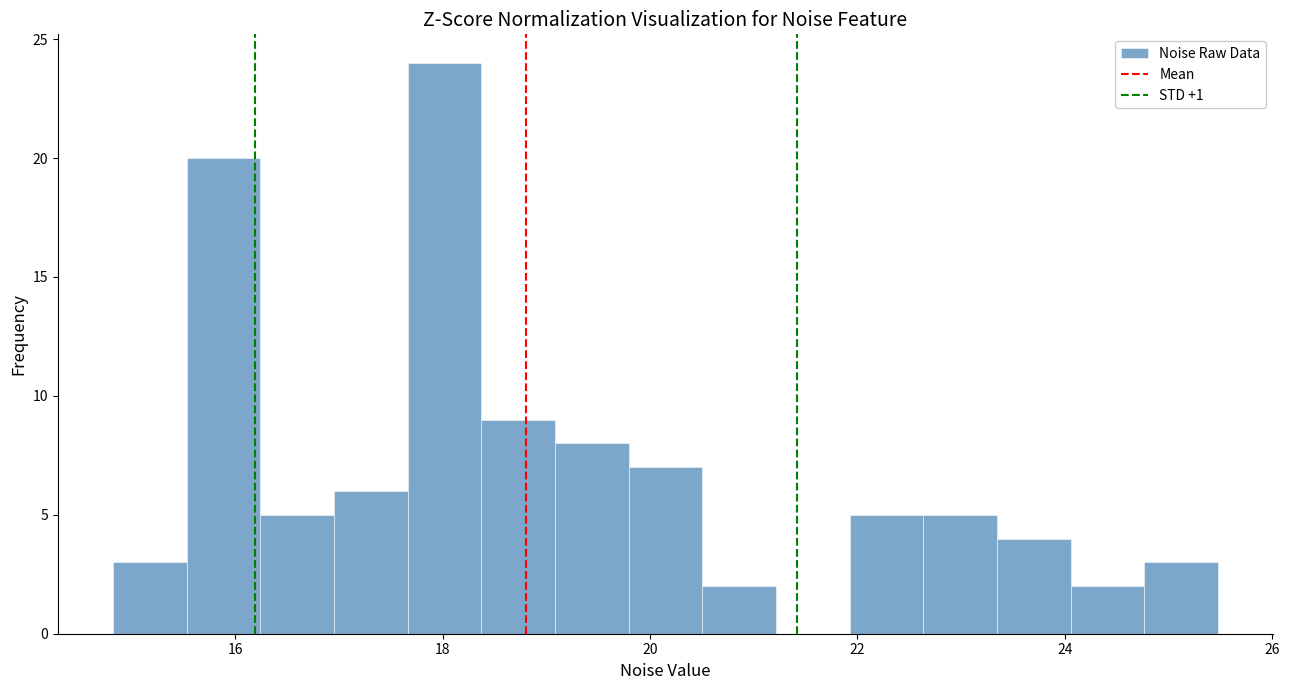

Around what value on the x-axis is the tallest bar? Give the approximate position of its centre, as read against the axis.

18.0